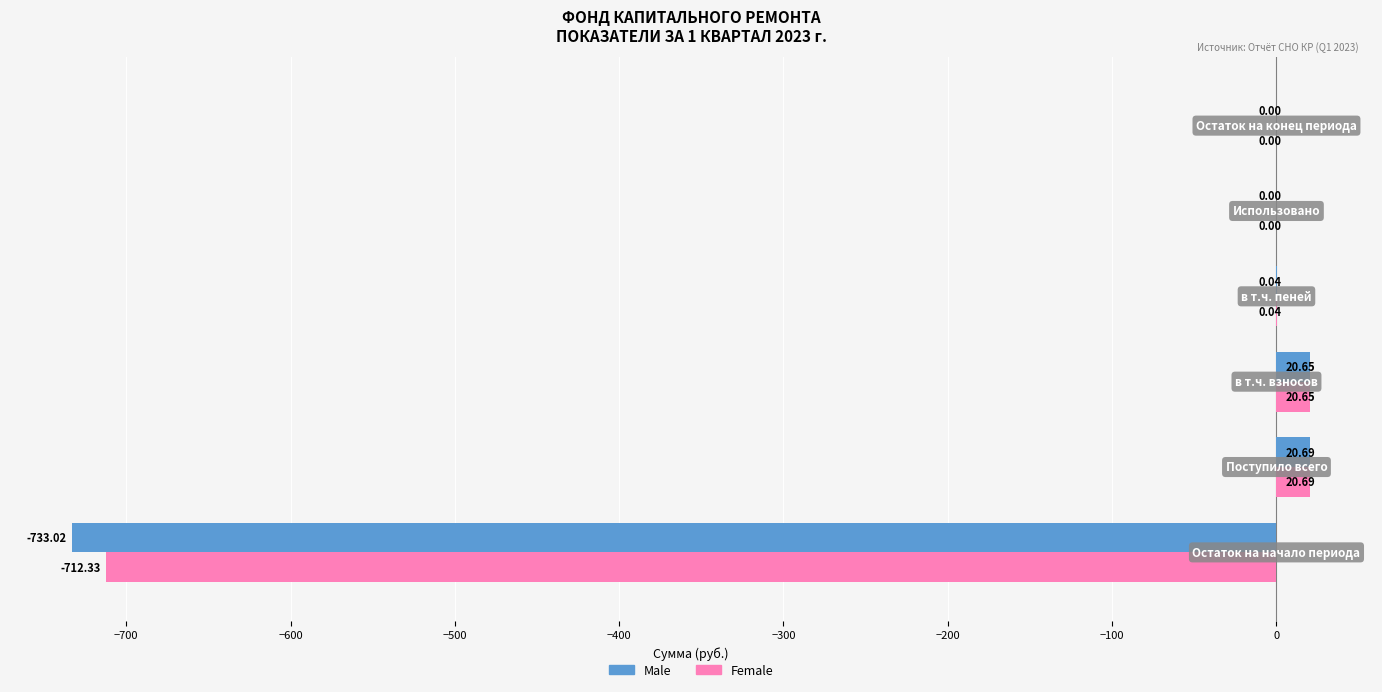

Rank the series by their average value, from highest to lowest.

Female, Male